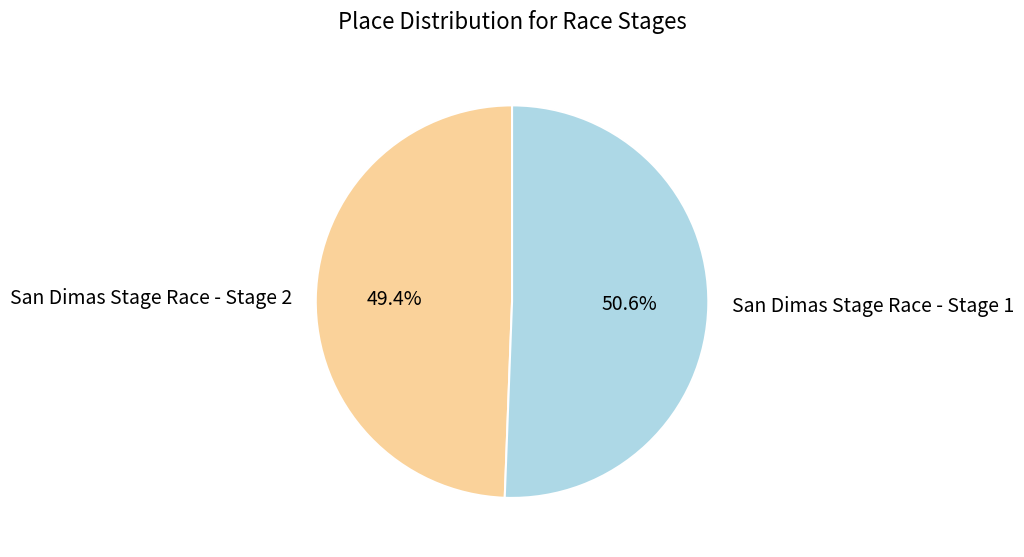

Which category has the smallest portion of the pie?

San Dimas Stage Race - Stage 2